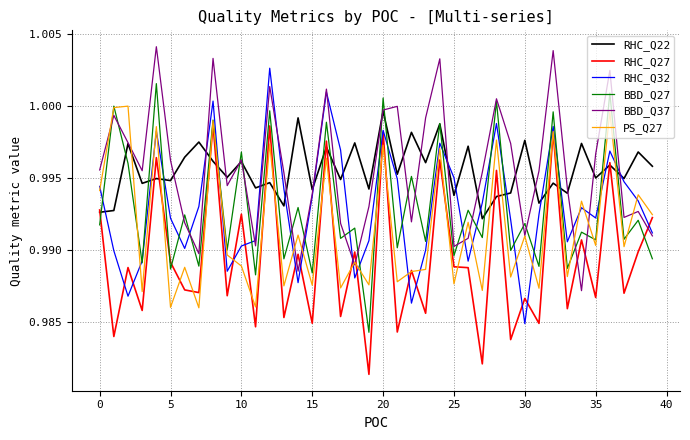

Which label corresponds to the smallest value in the chart?

19